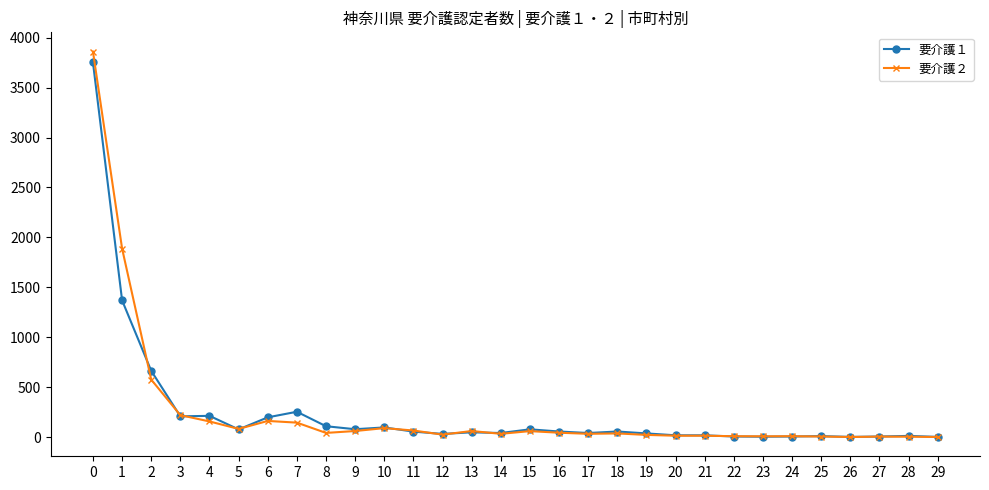

How many data points in 要介護１ are less than 54?

15